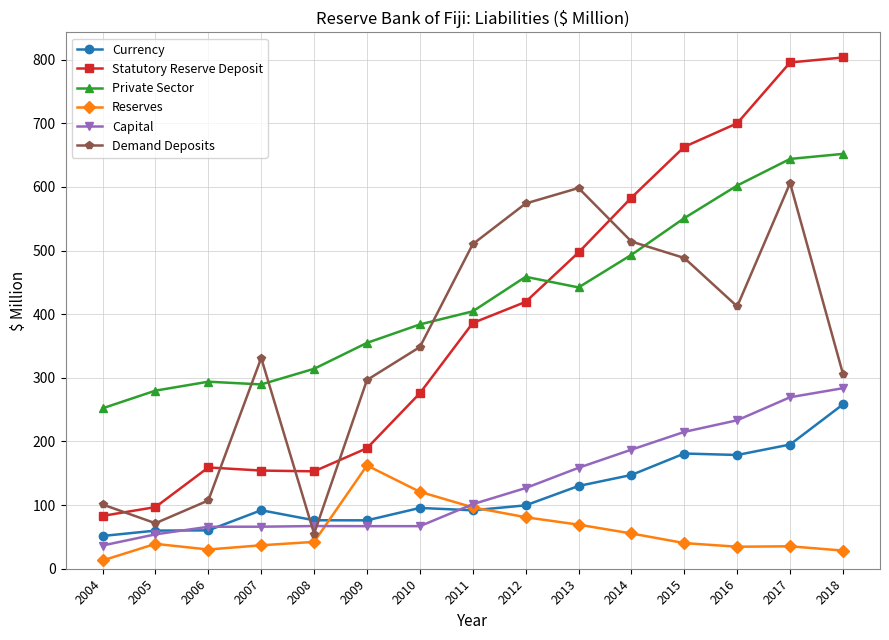

The Demand Deposits series shows 510.1 at 2011. True or false?

True